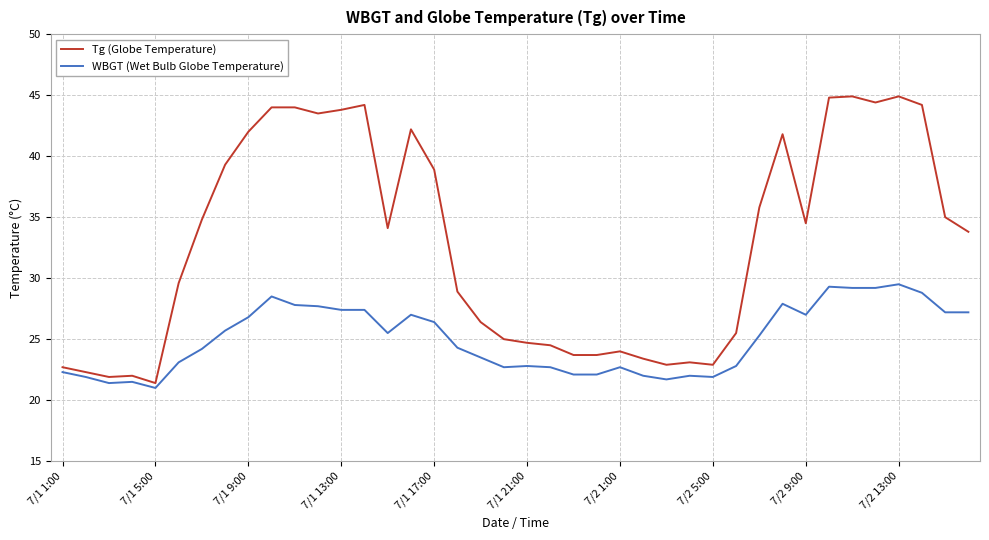

Which series has the largest range (max minus min)?

Tg (Globe Temperature)